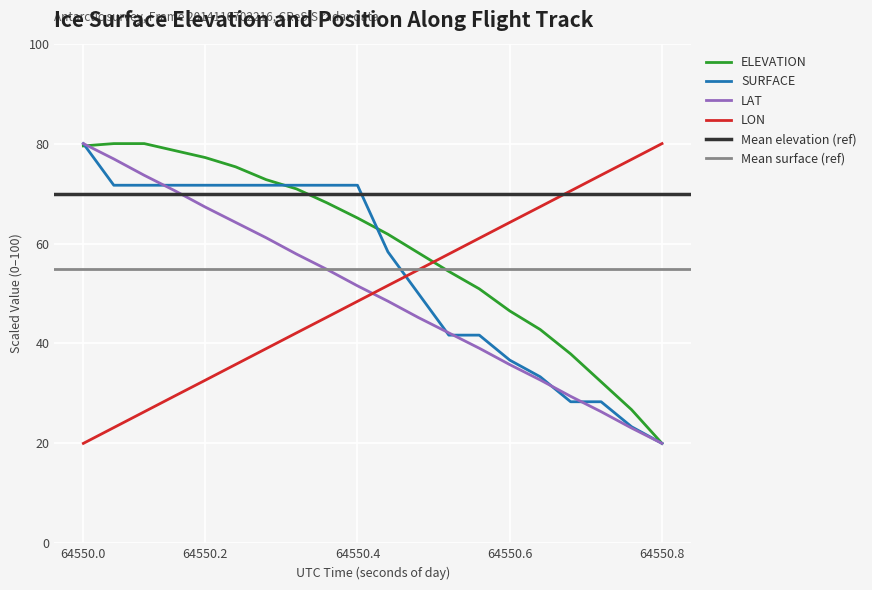

Where is LAT nearest to the value 50?

10